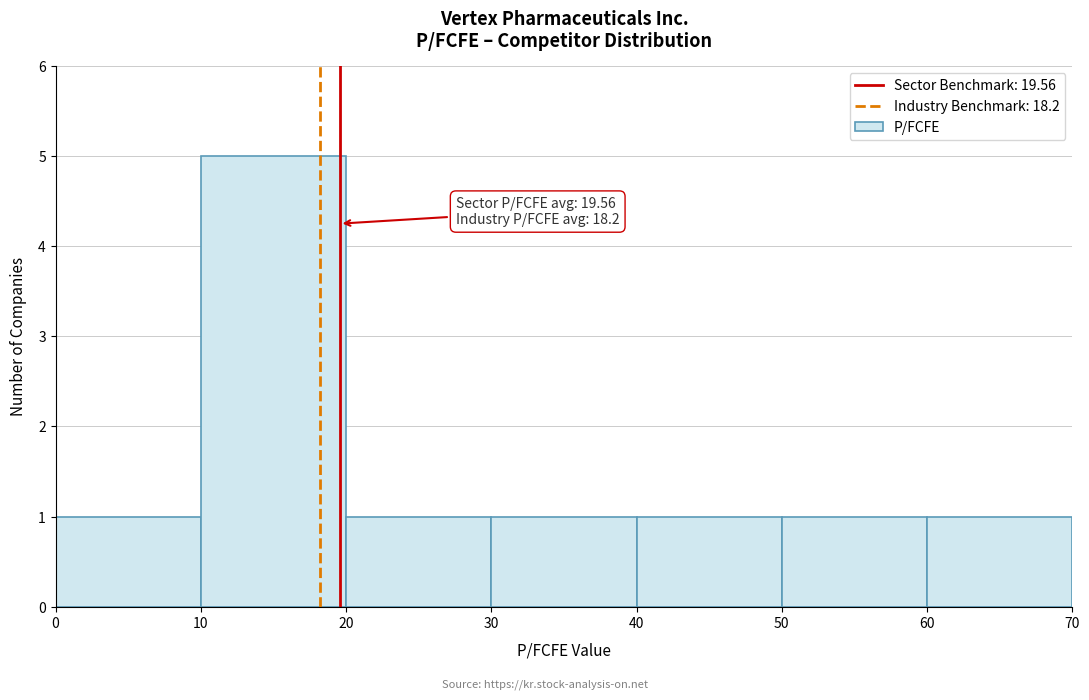

Which range on the x-axis has the tallest bar?

10 to 20